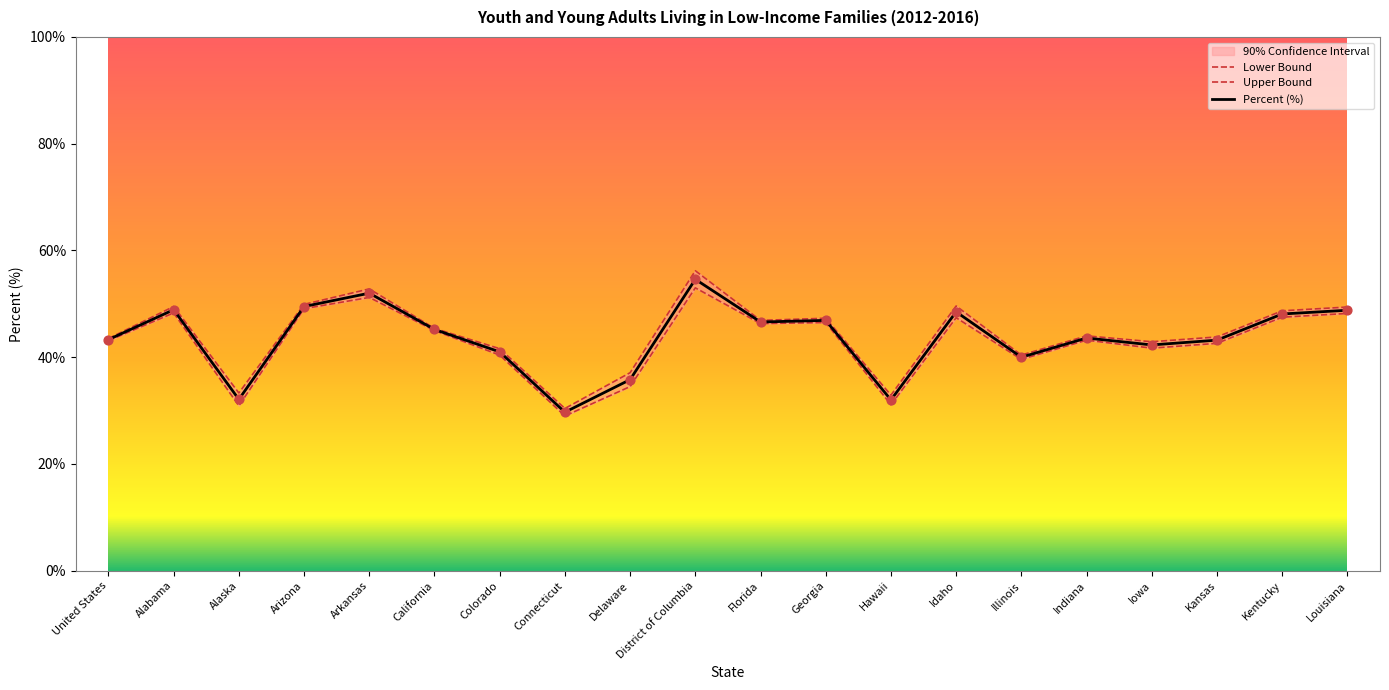

Which series reaches the minimum Y coordinate?

Lower Bound